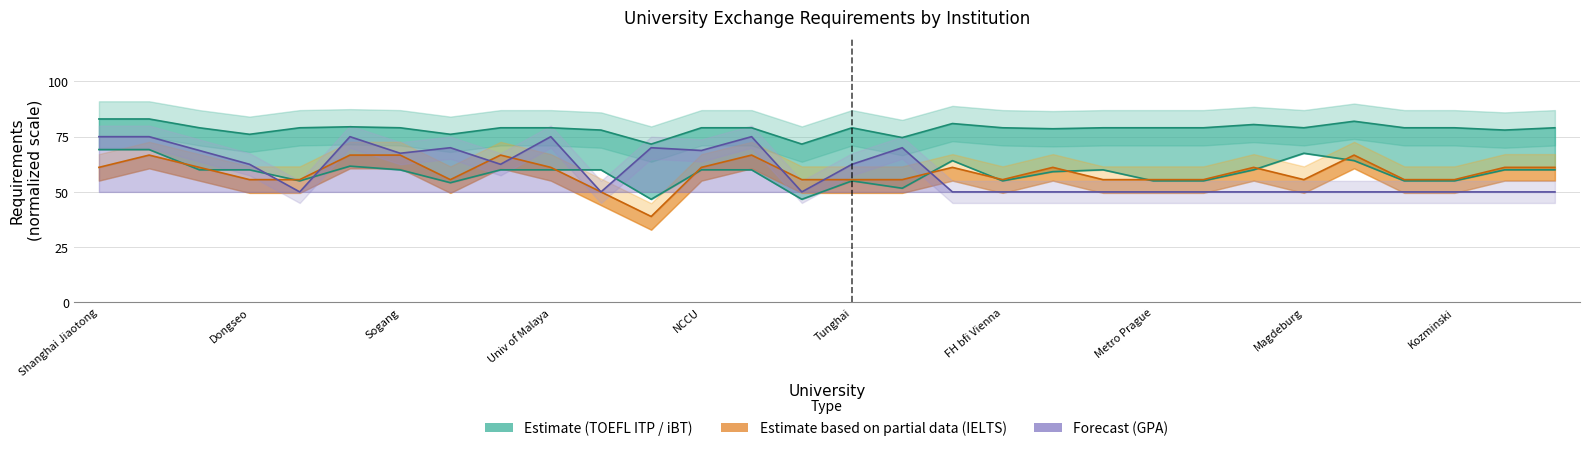

What is the maximum value shown in the chart?

83.0